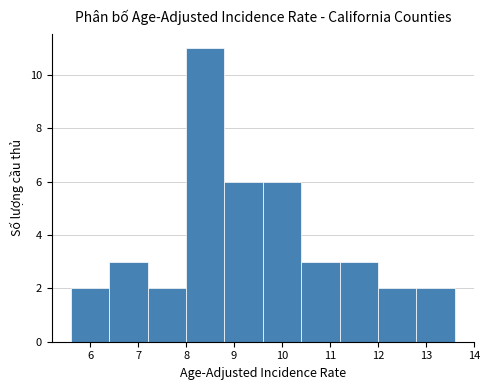

Reading left to right, list every bar in this chart as the range it spans on the x-axis followed by its height. The values are not printed on the chart, so give them approximately, as read against the axis.

5.6 to 6.4: 2
6.4 to 7.2: 3
7.2 to 8.0: 2
8.0 to 8.8: 11
8.8 to 9.6: 6
9.6 to 10.4: 6
10.4 to 11.2: 3
11.2 to 12.0: 3
12.0 to 12.8: 2
12.8 to 13.6: 2